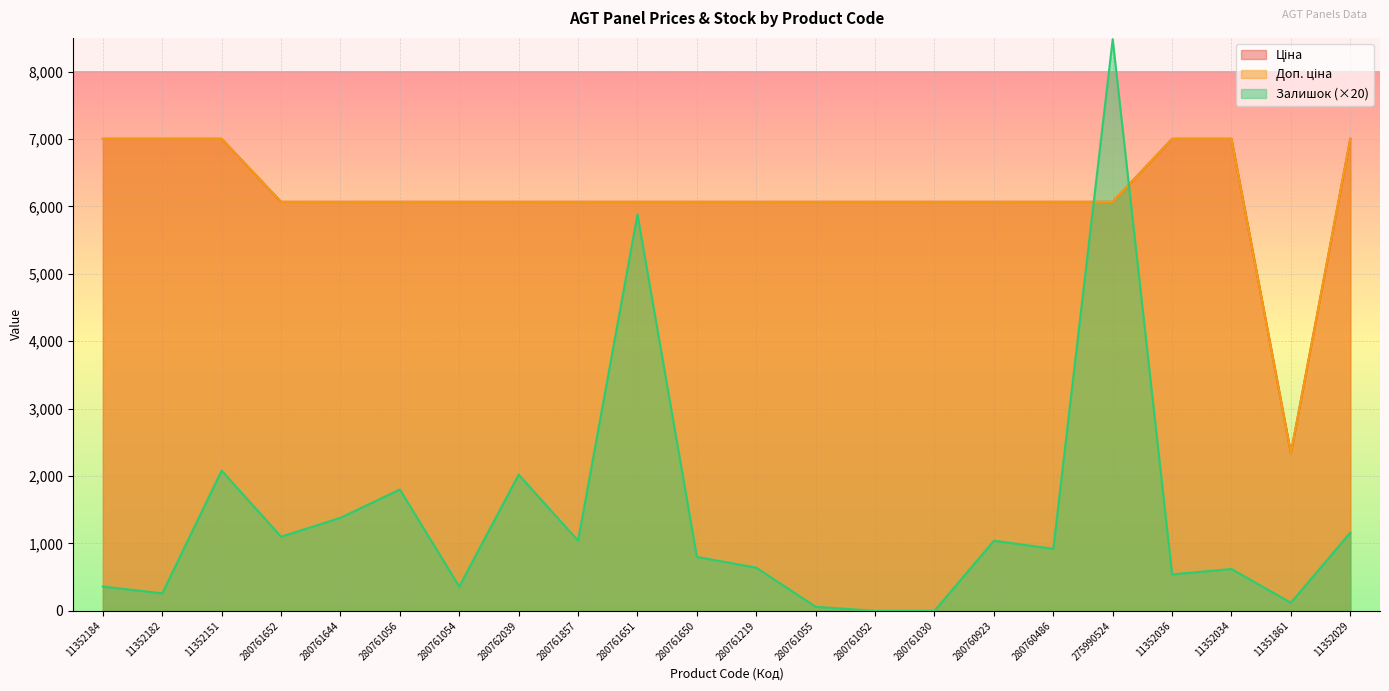

How many intersections are there between Доп. ціна and Залишок?

2